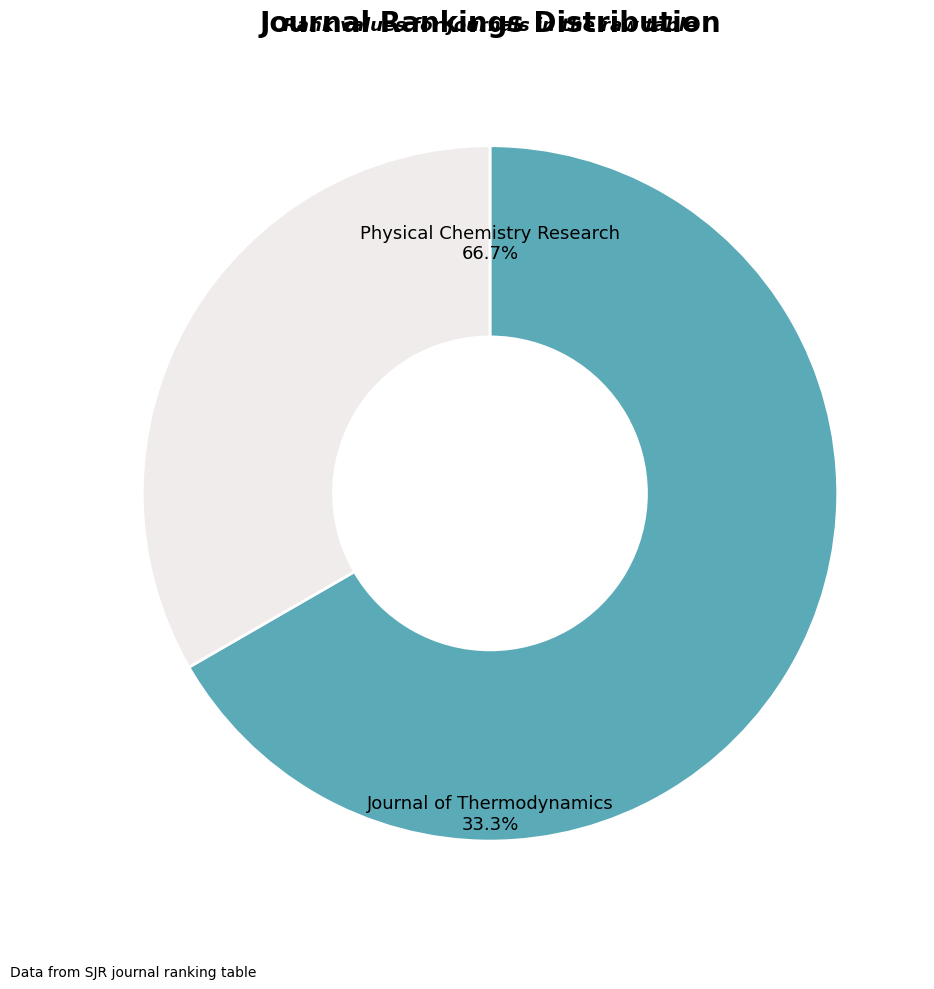

What is the total percentage of Physical Chemistry Research and Journal of Thermodynamics?

100.0%